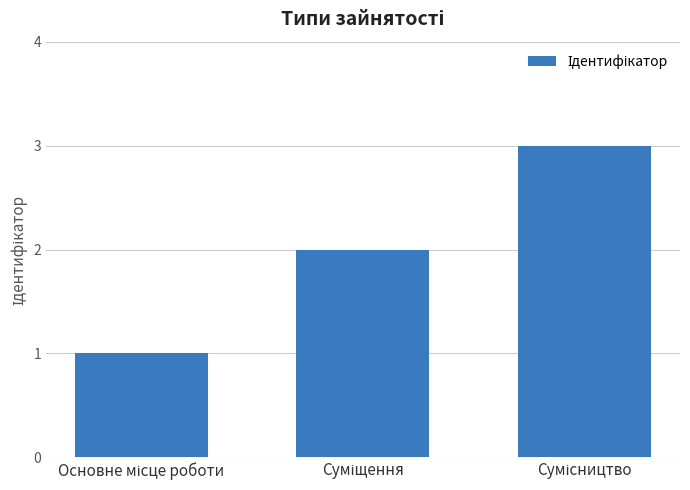

What is the greatest value displayed?

3